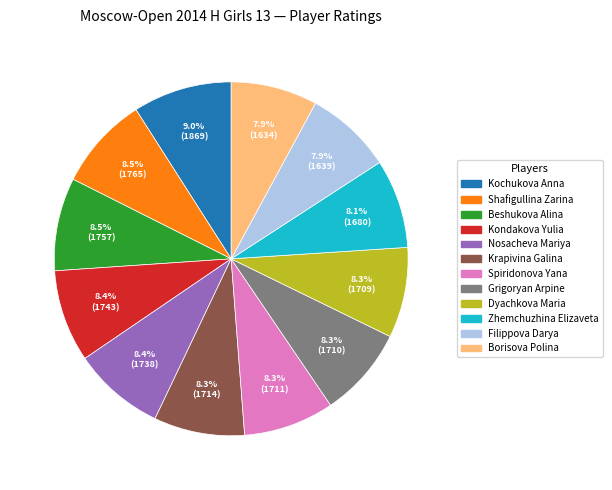

How many segments does this pie chart have?

12